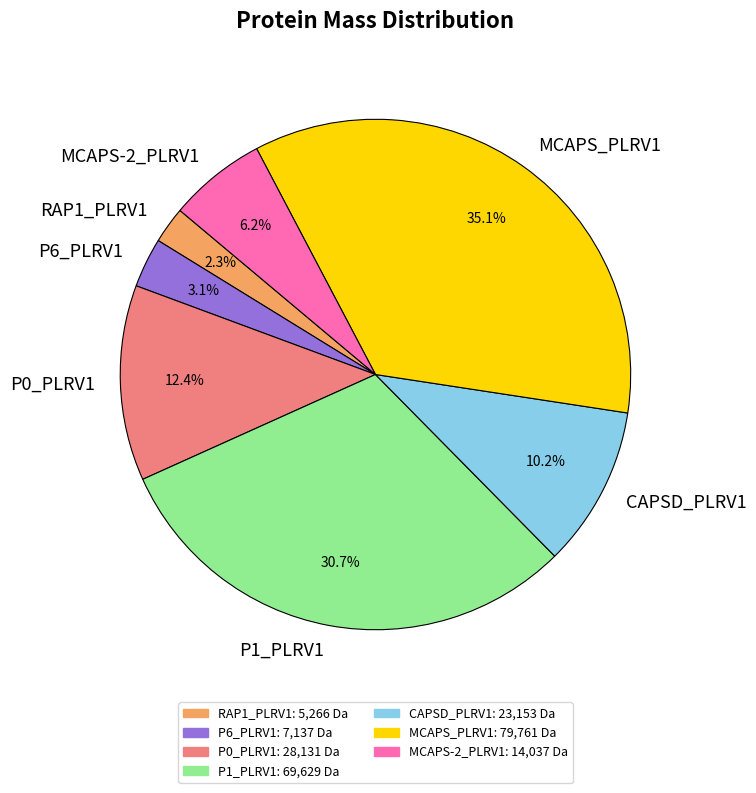

Is there any slice that represents more than half of the pie?

No